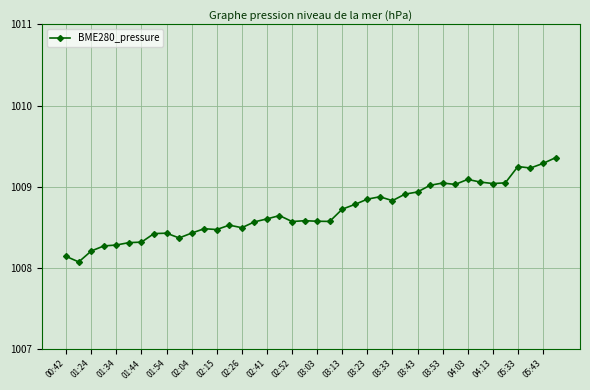

What is the value of the 14th point from the left?

1008.5